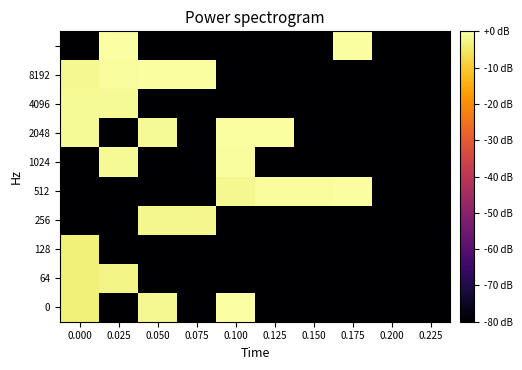

What is the minimum value shown in the chart?

-8.0